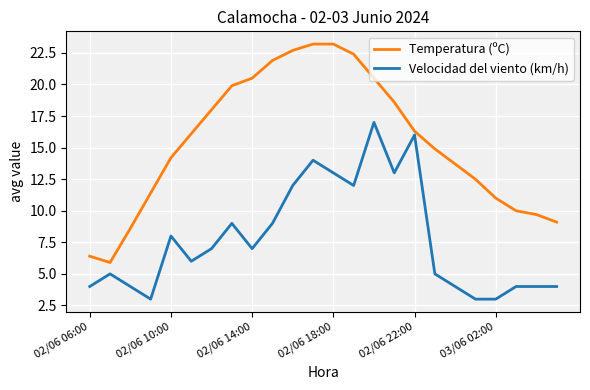

What is the sum of all Velocidad del viento (km/h) values?

186.0